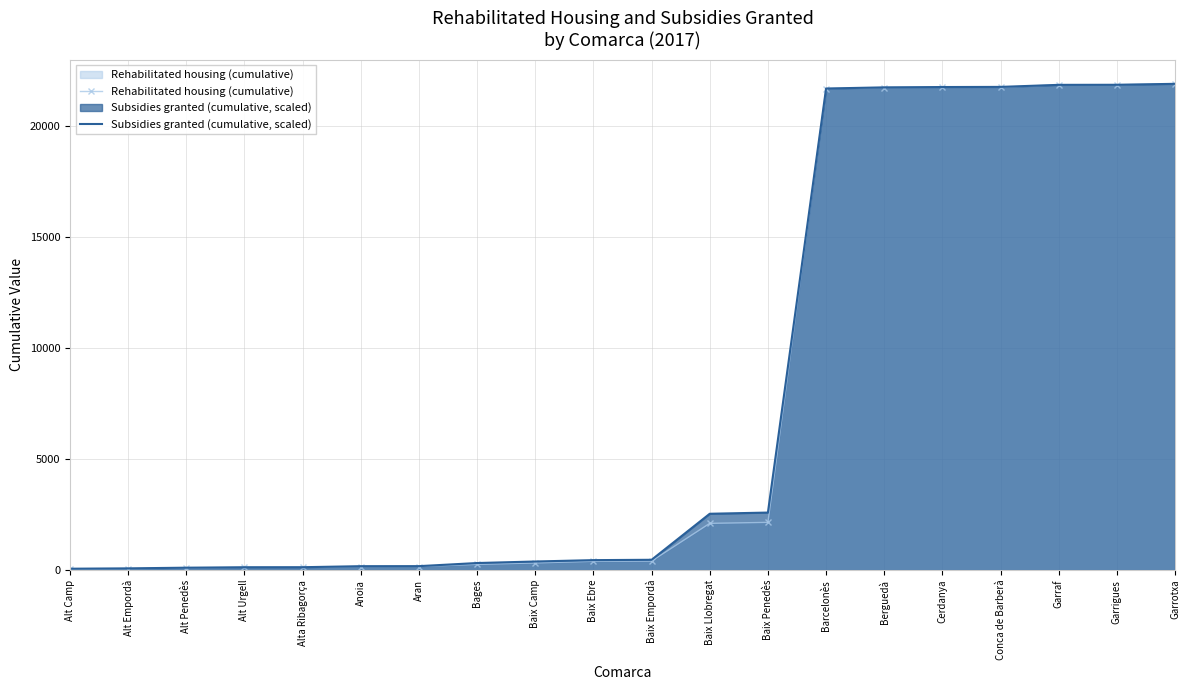

What is the label of the 1st point from the left?

Alt Camp